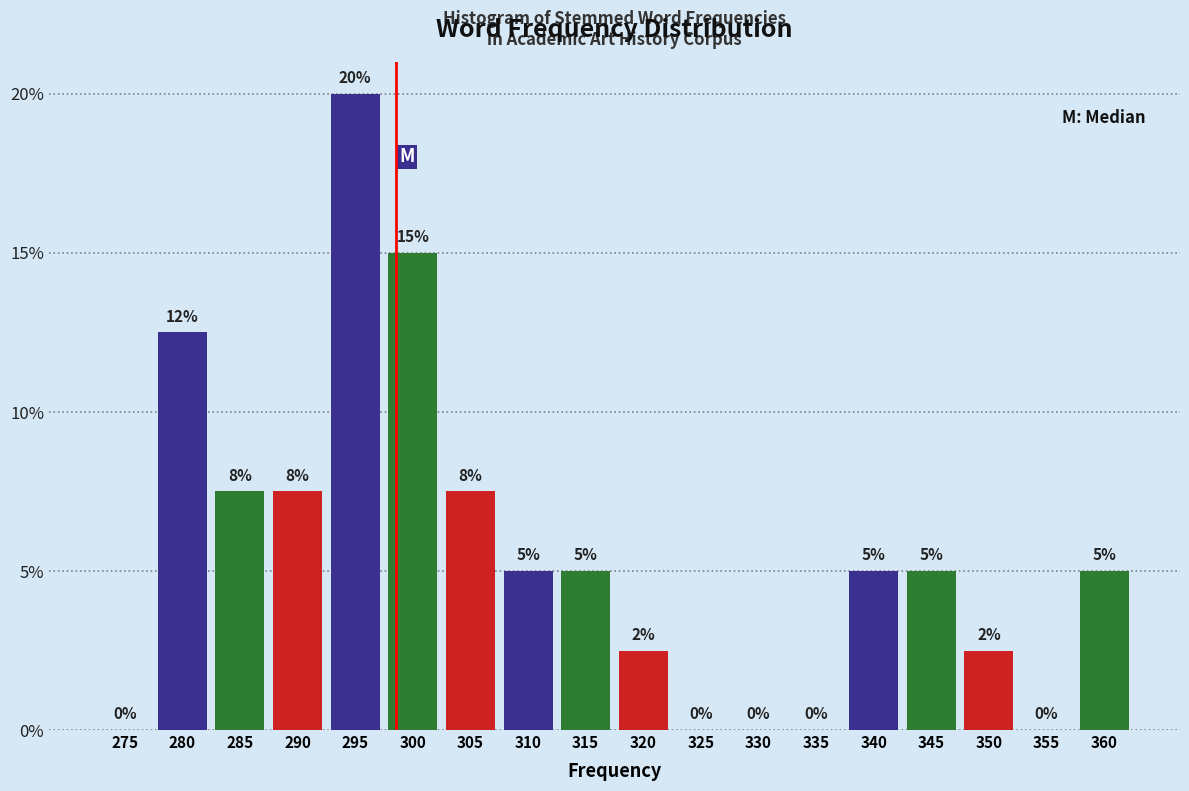

Are the bars horizontal?

No